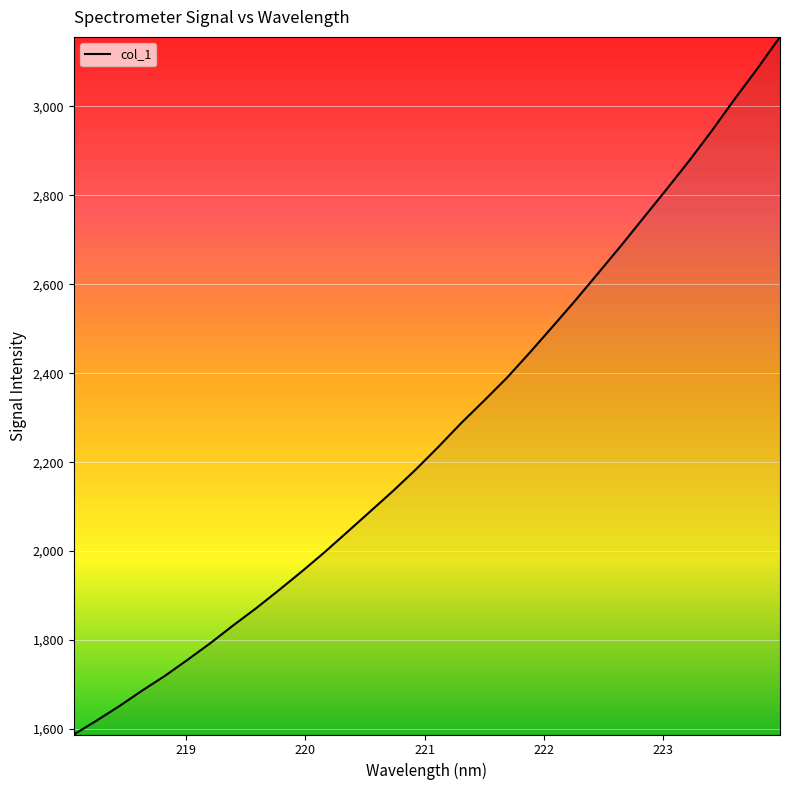

What is the difference between the maximum and minimum values?

1568.1